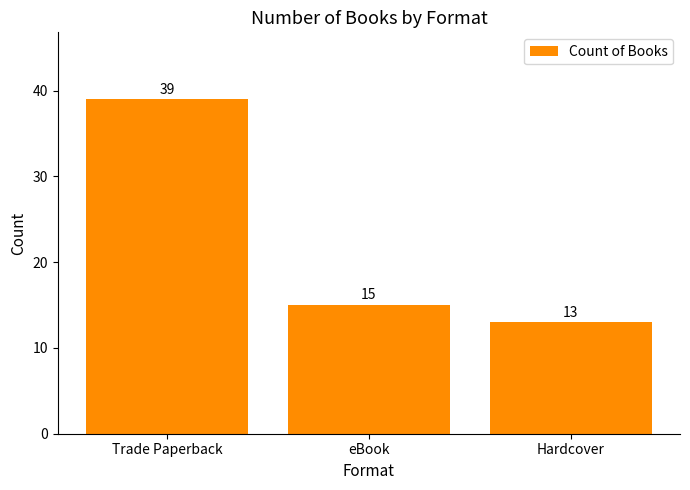

At which label is the value closest to 26?

eBook